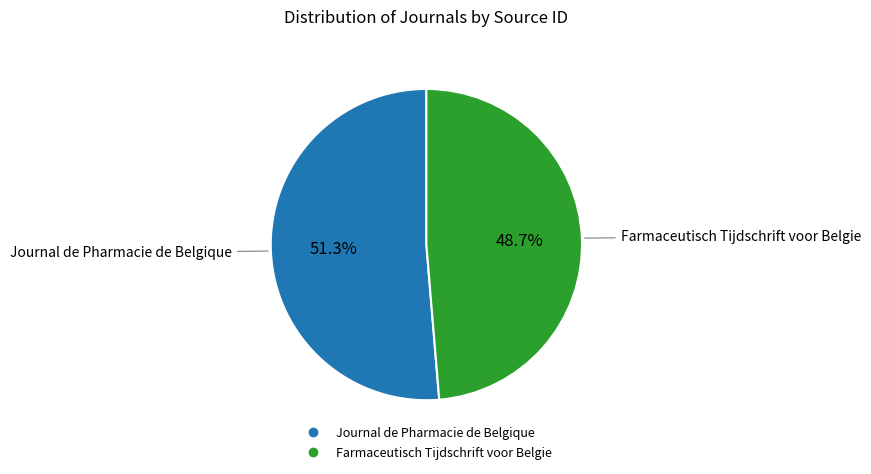

Rank the categories by value from lowest to highest.

Farmaceutisch Tijdschrift voor Belgie, Journal de Pharmacie de Belgique